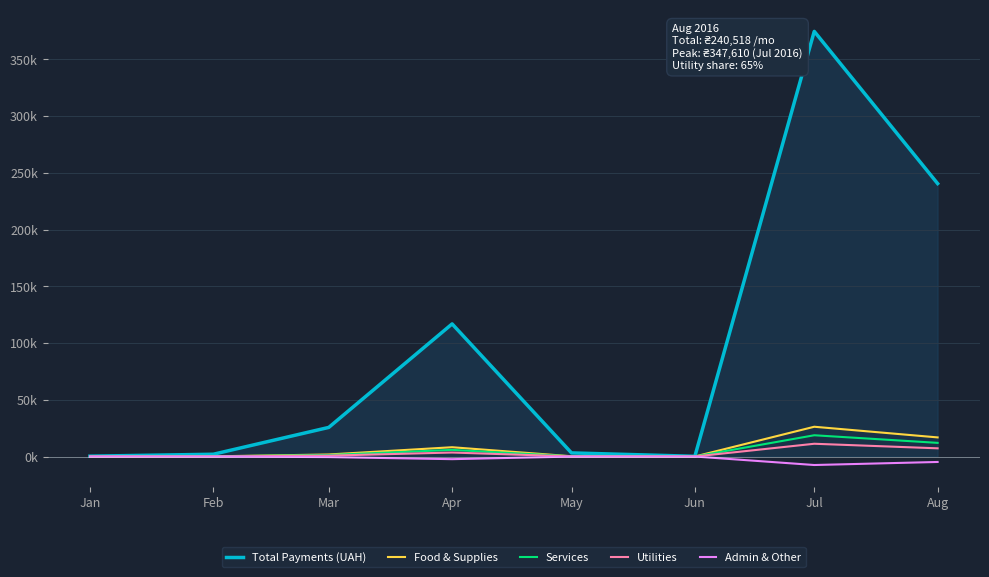

True or false: Utilities has more than 0 interior local peaks.

True